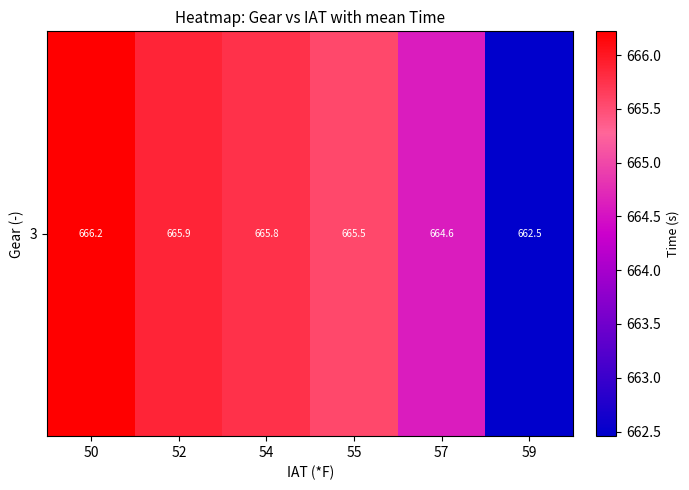

Reading left to right, extract all data points from this chart.

666.2	665.9	665.8	665.5	664.6	662.5